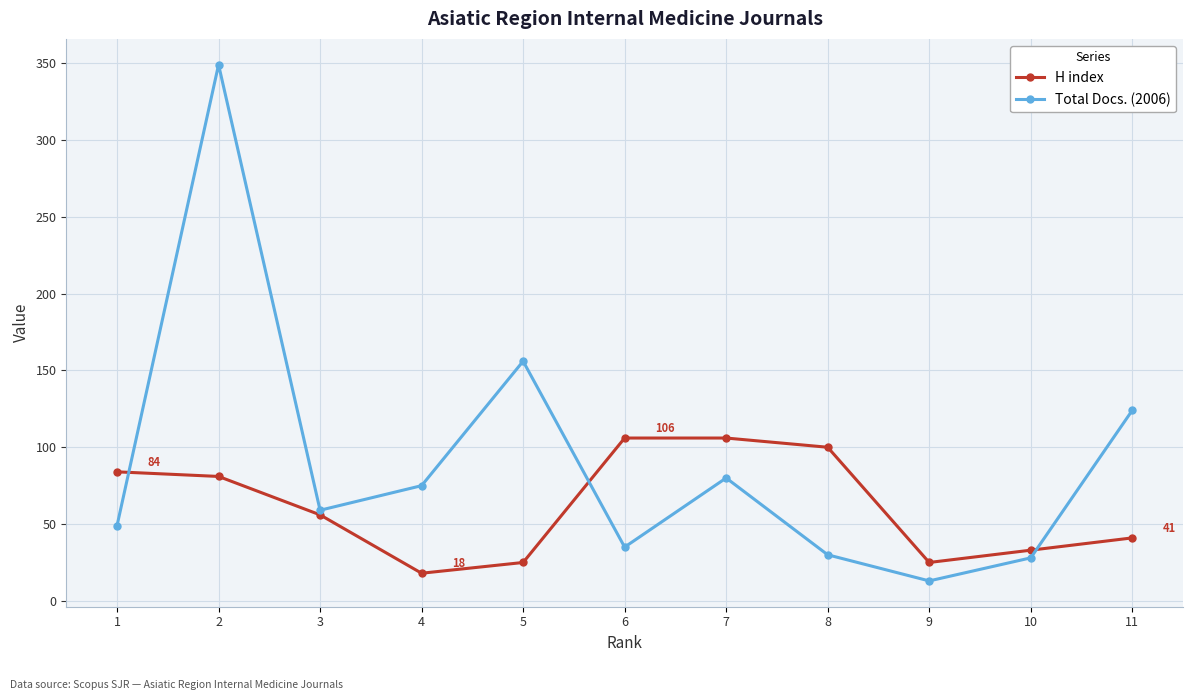

True or false: H index has more than 1 interior local peaks.

False